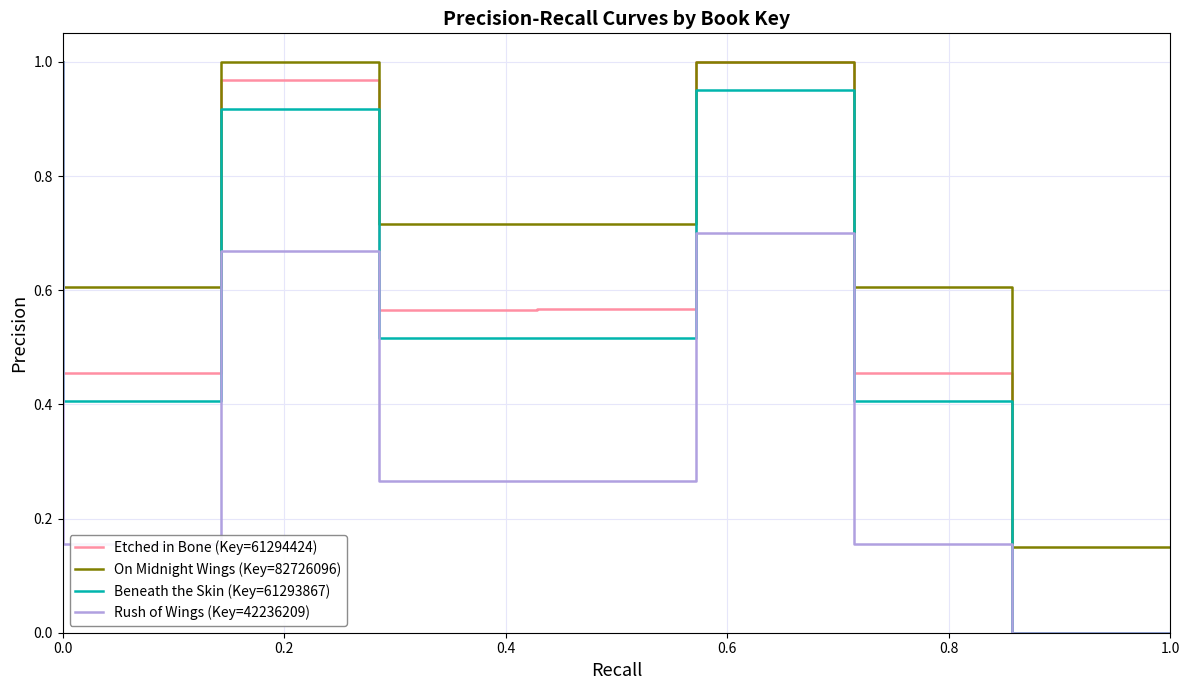

What is the label of the 5th point from the left?

0.8